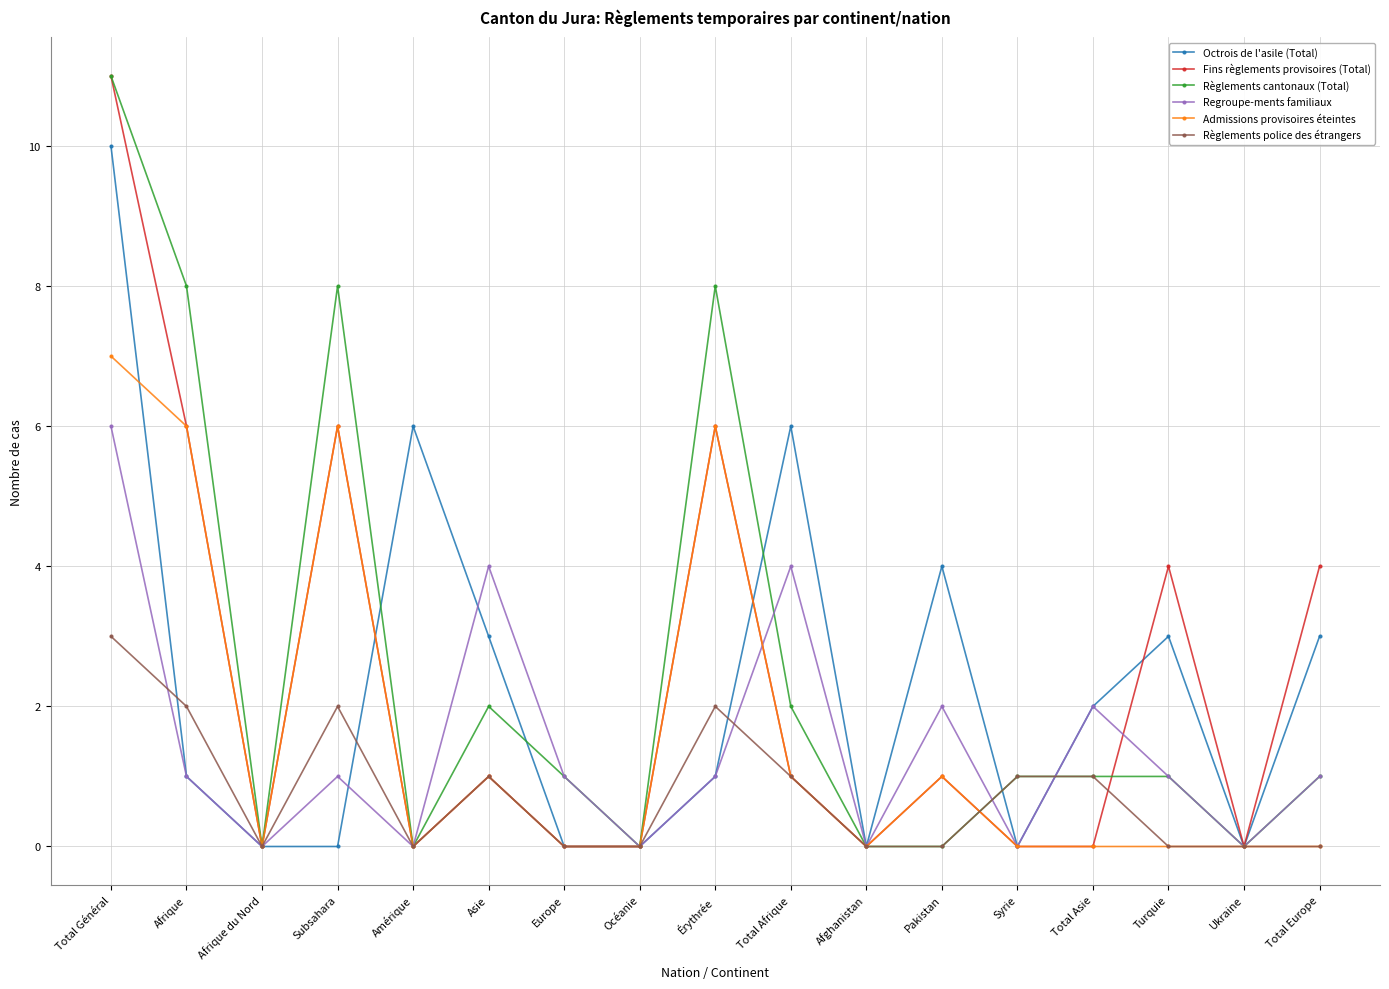

At which label does Octrois de l'asile (Total) reach its peak?

Total Général